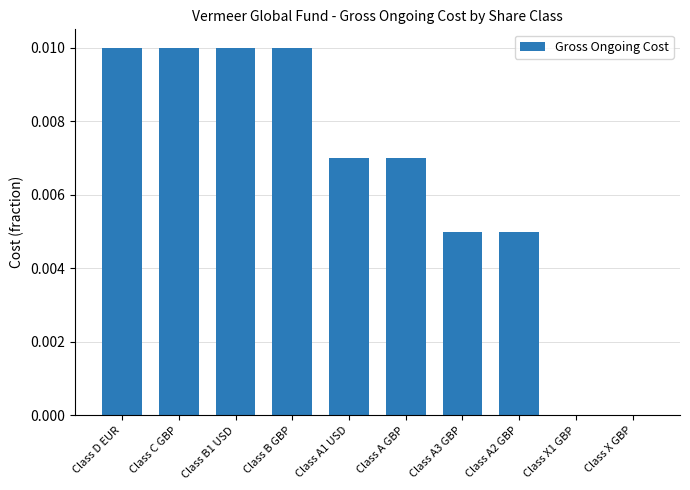

How many distinct data groups are displayed?

1